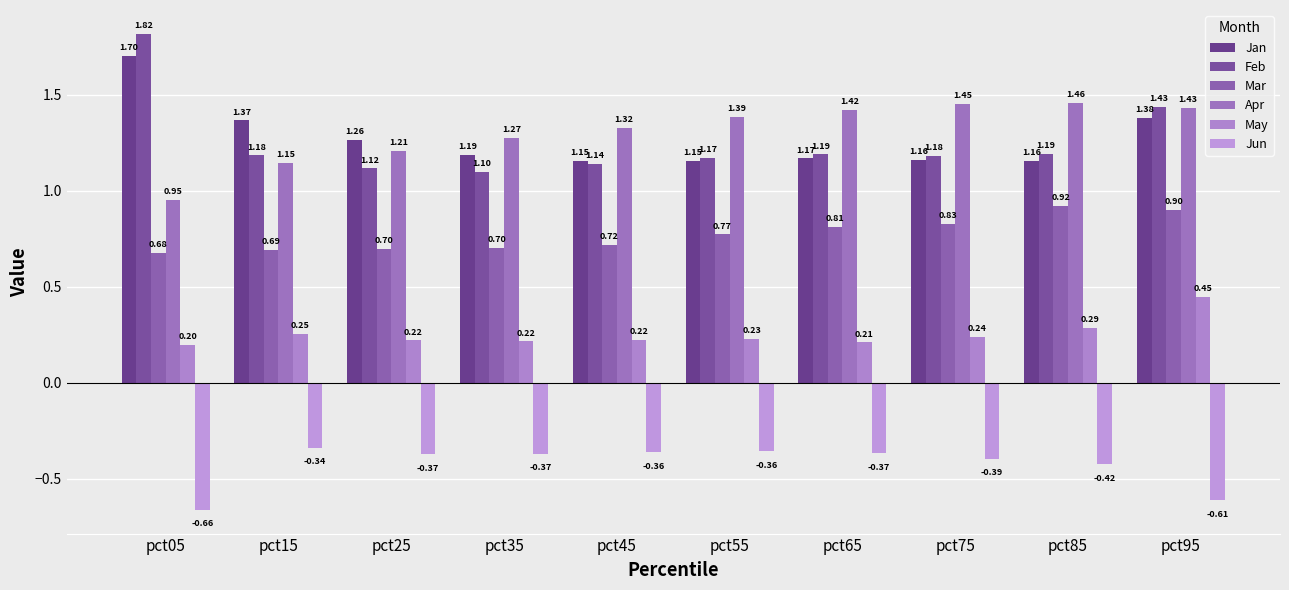

Which series changed the most between pct15 and pct65?

Apr